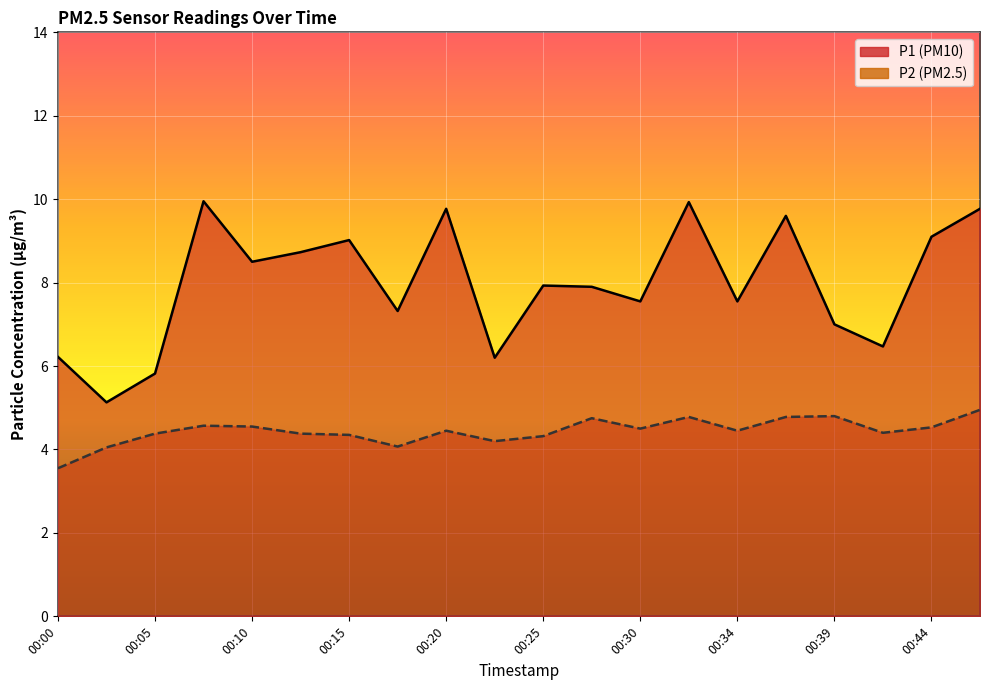

Reading right to left, extract all data points from this chart.

P1: 00:47=9.8	00:44=9.1	00:42=6.5	00:39=7.0	00:37=9.6	00:34=7.5	00:32=9.9	00:30=7.5	00:27=7.9	00:25=7.9	00:22=6.2	00:20=9.8	00:17=7.3	00:15=9.0	00:13=8.7	00:10=8.5	00:08=9.9	00:05=5.8	00:03=5.1	00:00=6.2
P2: 00:47=5.0	00:44=4.5	00:42=4.4	00:39=4.8	00:37=4.8	00:34=4.5	00:32=4.8	00:30=4.5	00:27=4.8	00:25=4.3	00:22=4.2	00:20=4.5	00:17=4.1	00:15=4.3	00:13=4.4	00:10=4.5	00:08=4.6	00:05=4.4	00:03=4.0	00:00=3.5